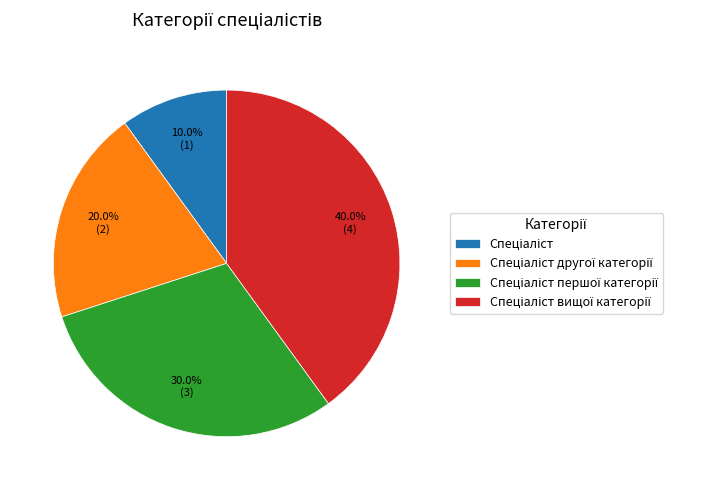

Is there any slice that represents more than half of the pie?

No